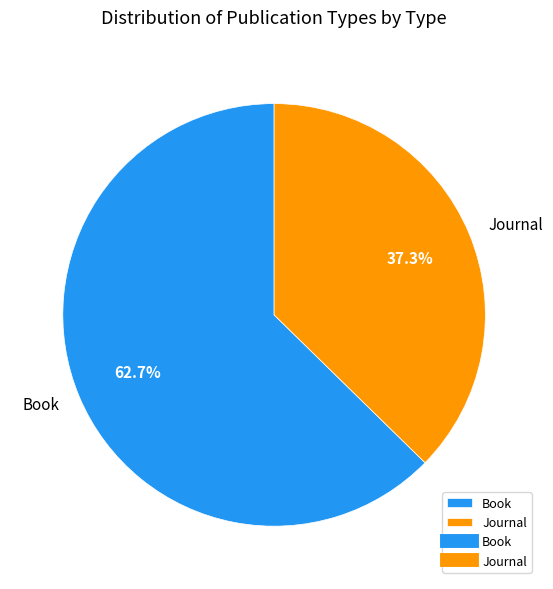

How many segments does this pie chart have?

2